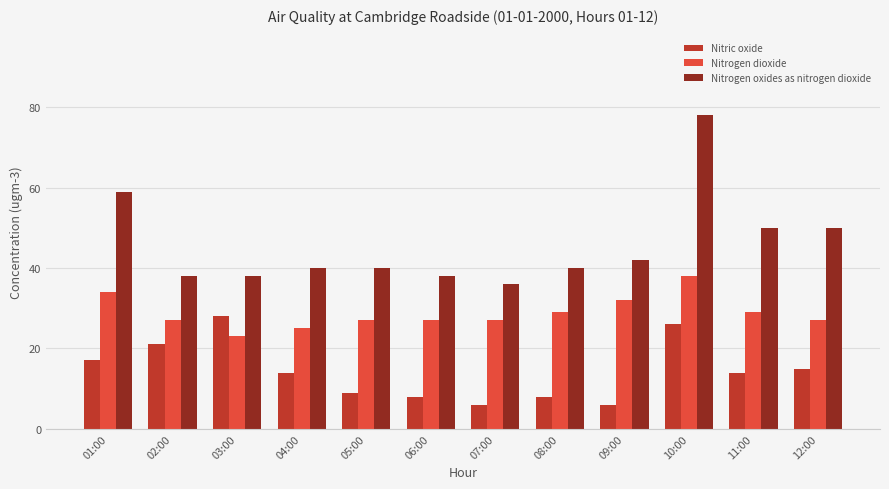

Is the value of Nitrogen dioxide at 07:00 greater than the value of Nitric oxide at 04:00?

Yes